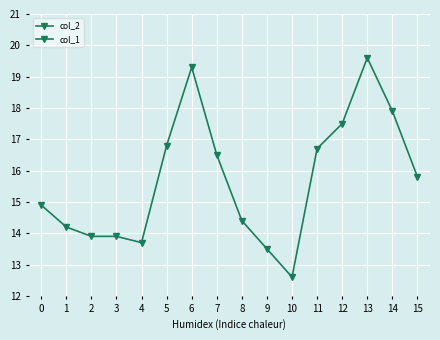

Reading left to right, transcribe all the data shown in this chart.

col_2: 14.9	14.2	13.9	13.9	13.7	16.8	19.3	16.5	14.4	13.5	12.6	16.7	17.5	19.6	17.9	15.8
col_1: 0.0	0.0	0.0	0.0	0.0	0.0	0.0	0.0	0.0	0.0	0.0	0.0	0.0	0.0	0.0	0.0